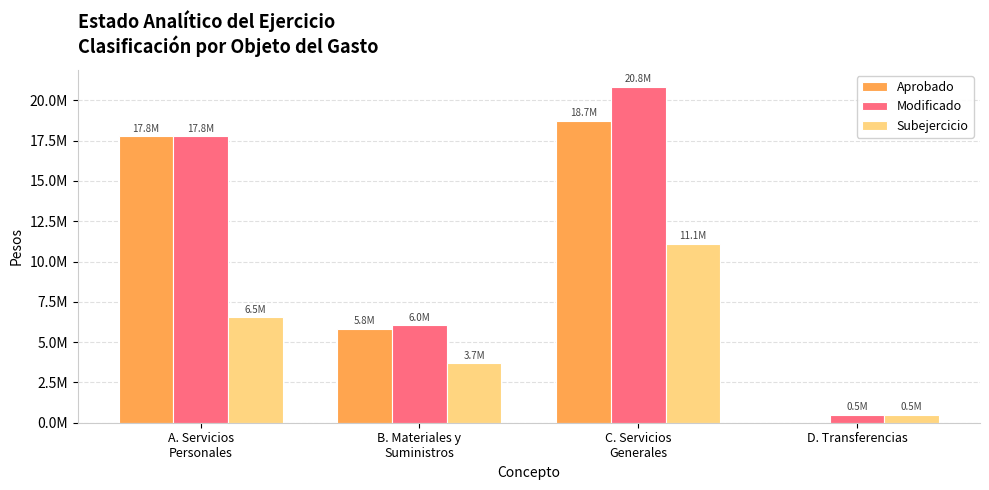

What are all the series names shown in the legend?

Aprobado, Modificado, Subejercicio